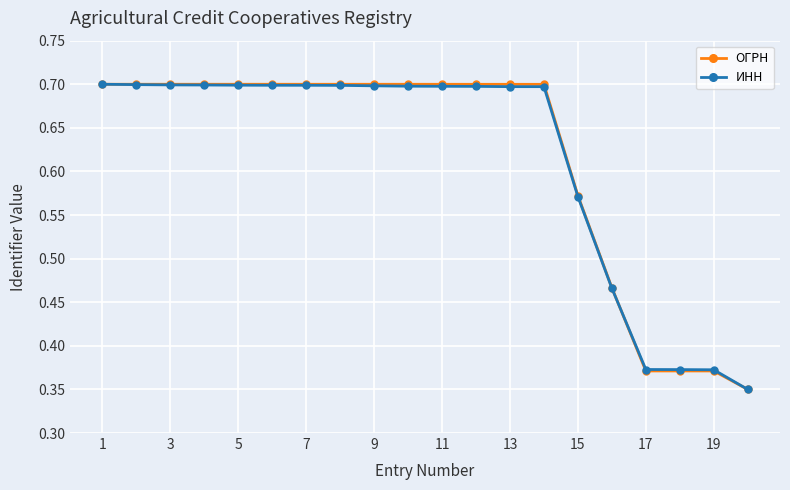

How many ОГРН values are between 0 and 1?

20